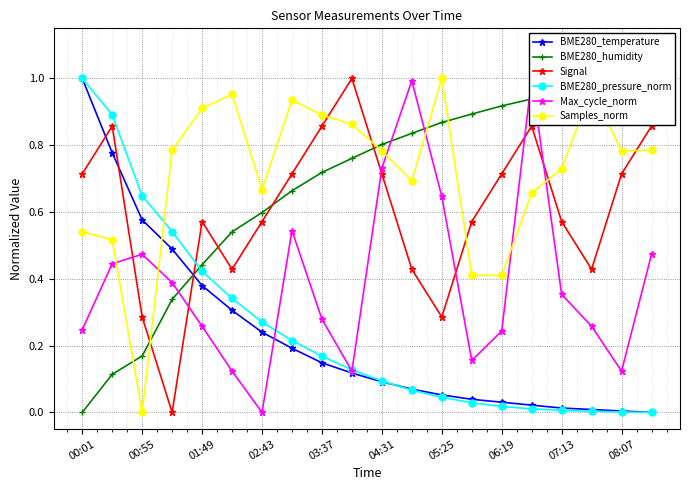

True or false: BME280_pressure_norm and Signal cross at least once.

True